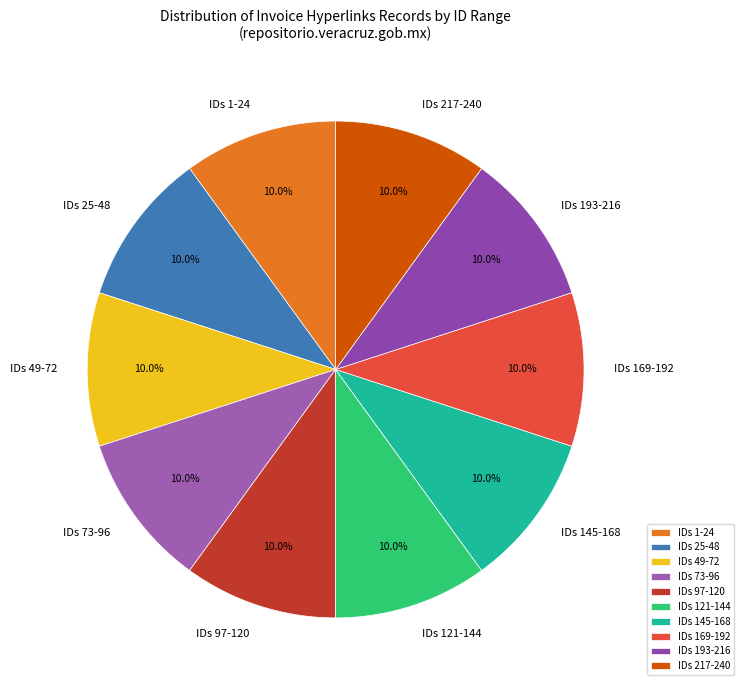

Is the sum of IDs 145-168 and IDs 1-24 greater than half?

No